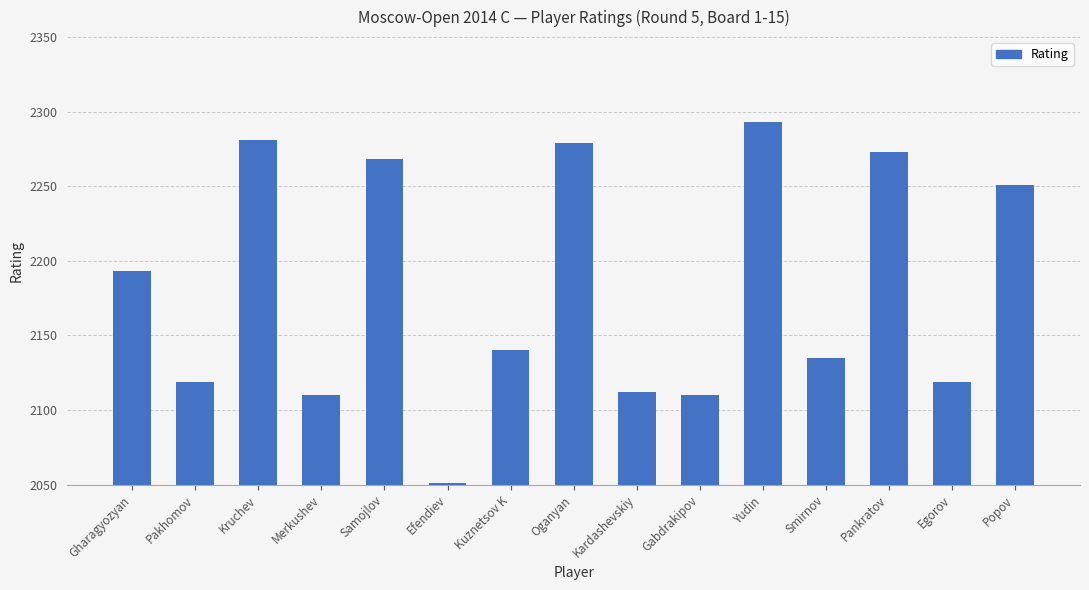

What position from the left is Kuznetsov K?

7